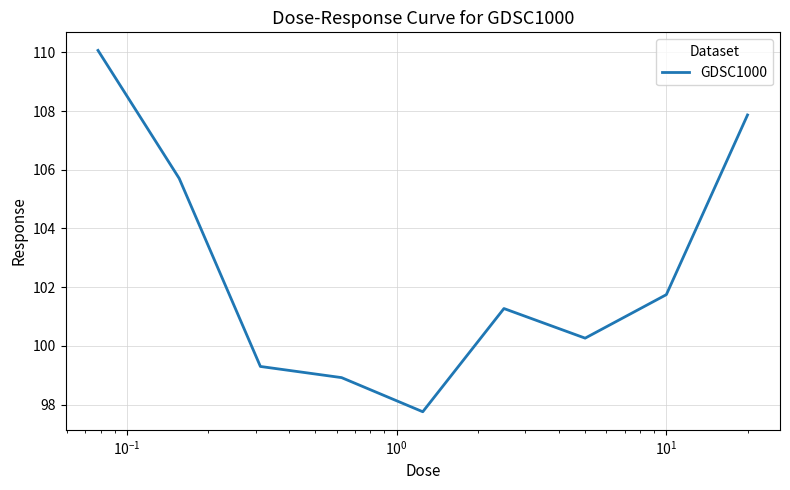

Reading left to right, transcribe all the data shown in this chart.

110.1	105.7	99.3	98.9	97.8	101.3	100.3	101.7	107.9